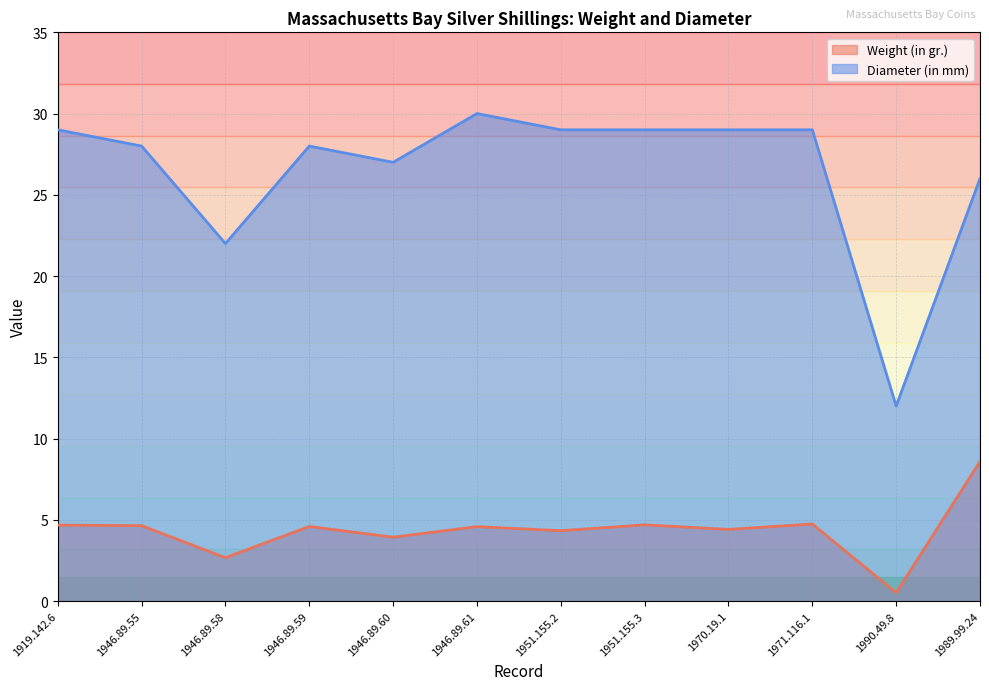

Does the chart display data point markers on the line(s)?

No